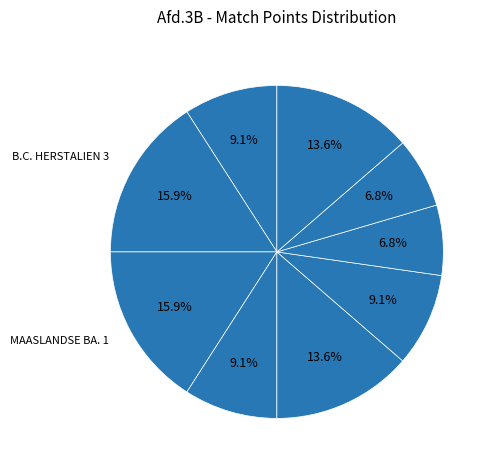

How many slices are in this pie chart?

9